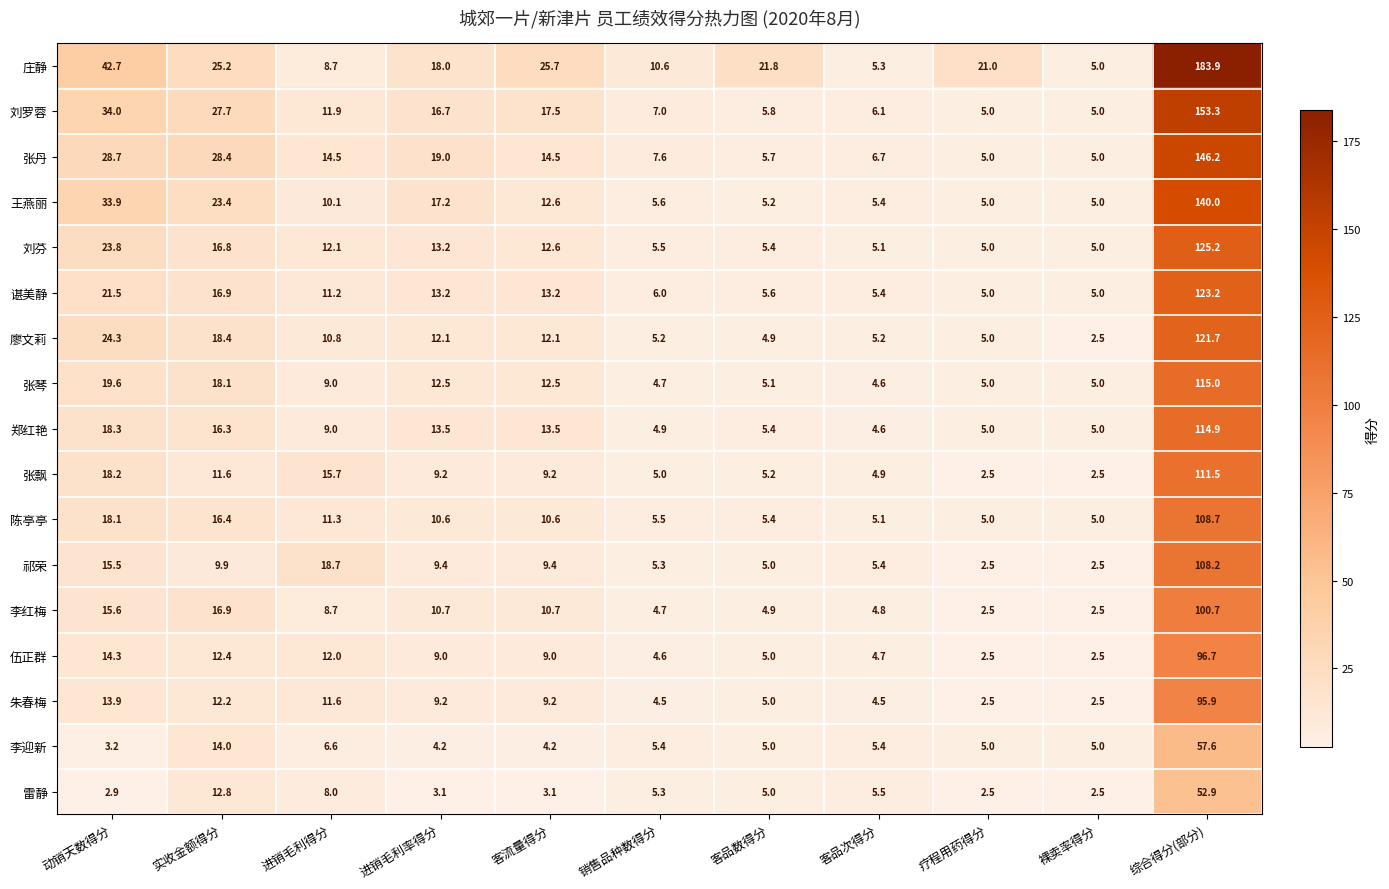

Which series has the widest spread of values?

庄静